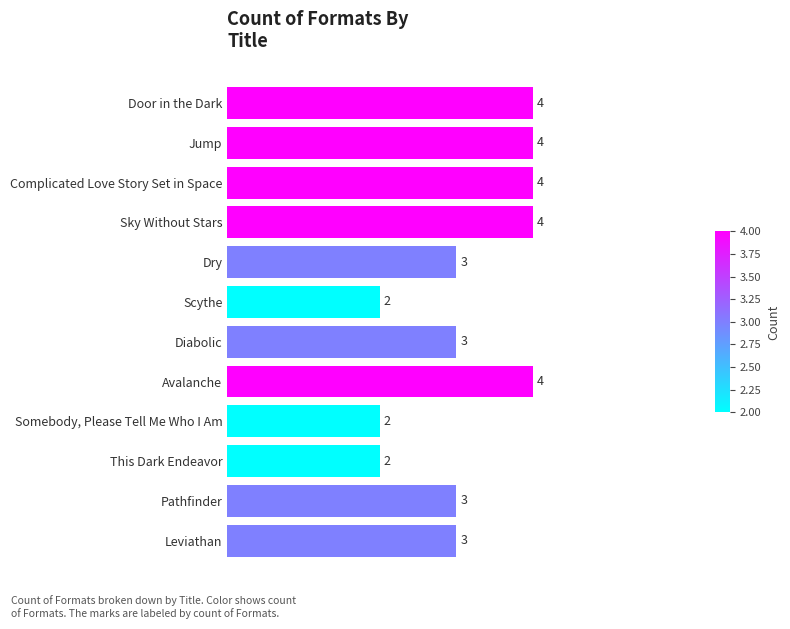

What is the label of the 8th bar from the top?

Avalanche